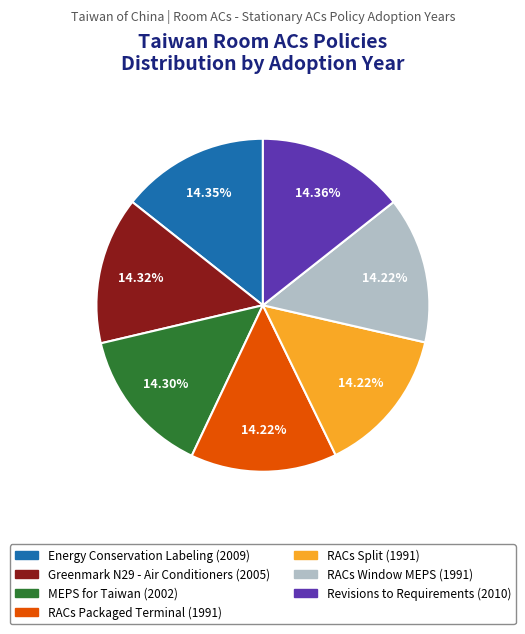

Approximately how many times larger is the value at RACs Window MEPS compared to Energy Conservation Labeling?

1.0